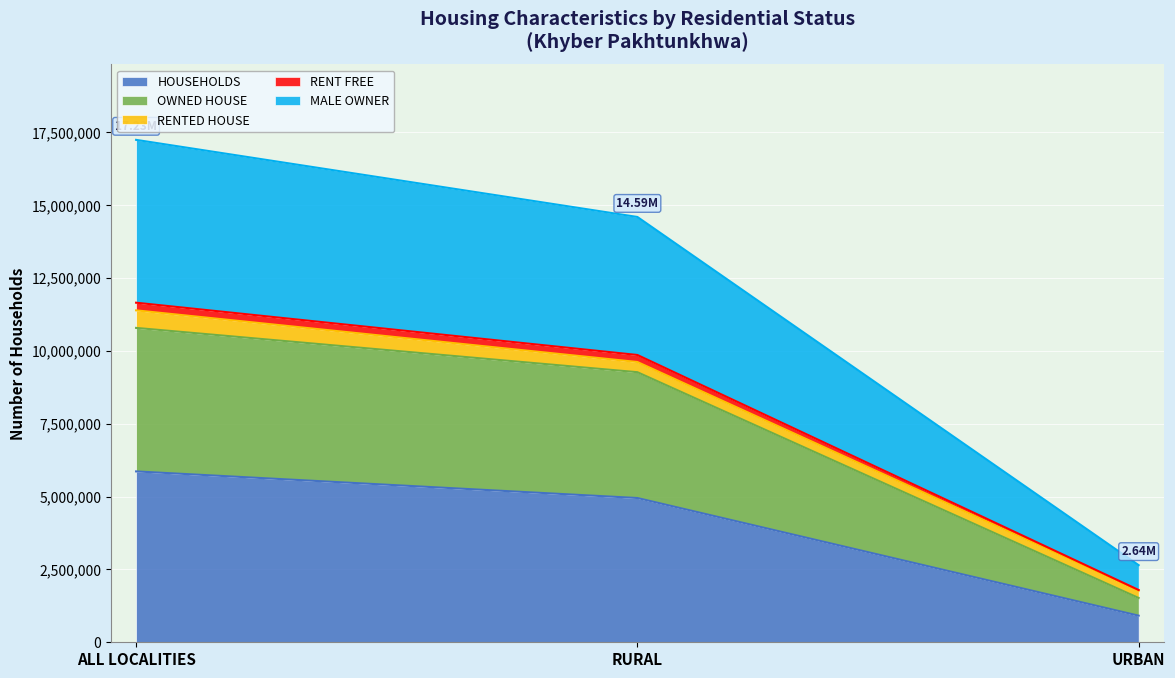

What is the value of the HOUSEHOLDS point at the 2nd from the left?

4948708